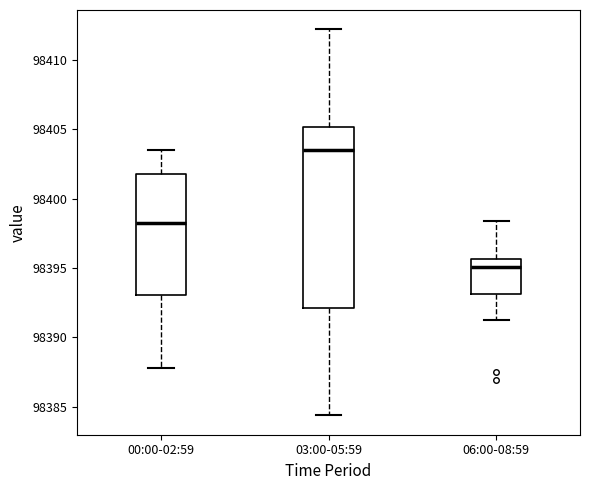

Reading left to right, transcribe this box plot: for each box, give where its median line is, the range the box spans, and where its two whiskers end, as read against the y-axis. The values are not printed on the chart, so give them approximately, as read against the axis.

00:00-02:59: median 98398.0, box 98393.0 to 98402.0, whiskers 98388.0 to 98403.5
03:00-05:59: median 98403.5, box 98392.0 to 98405.0, whiskers 98384.5 to 98412.0
06:00-08:59: median 98395.0, box 98393.0 to 98395.5, whiskers 98391.0 to 98398.5